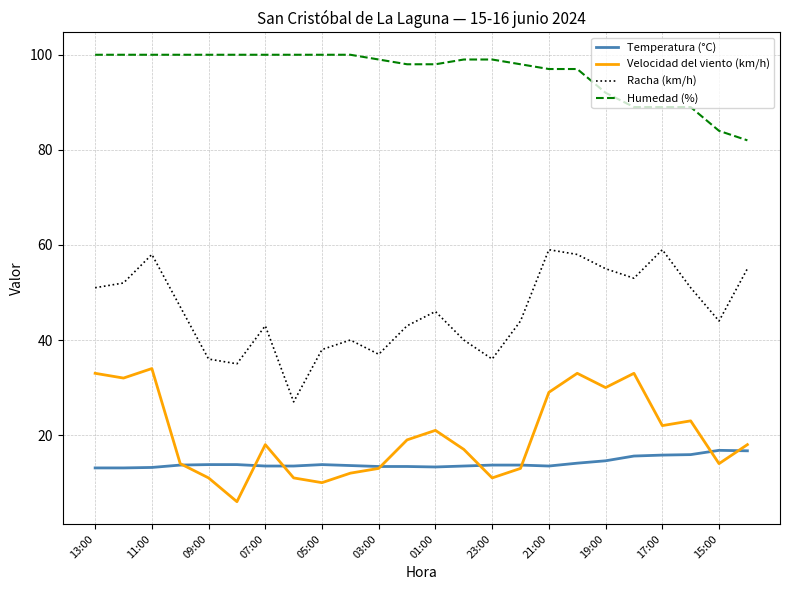

Does the chart have visible grid lines?

Yes